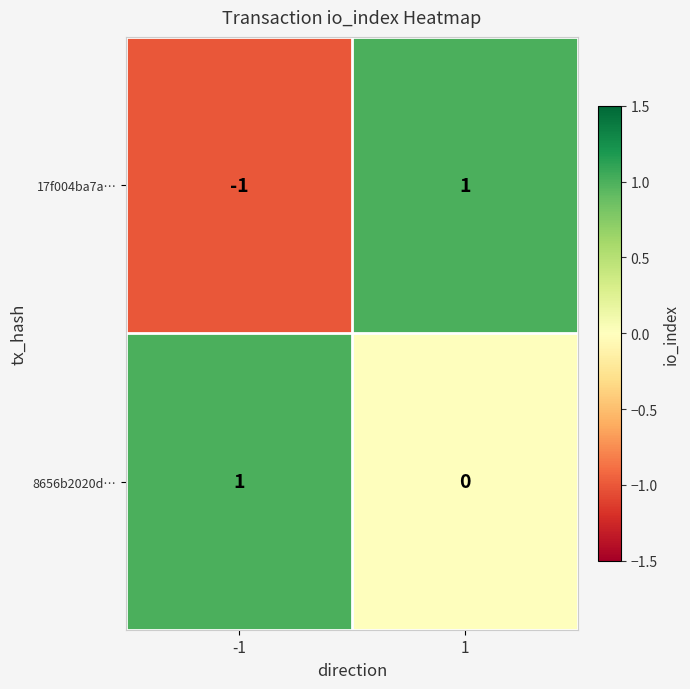

At 1, list the series in order from largest to smallest.

17f004ba7a…, 8656b2020d…